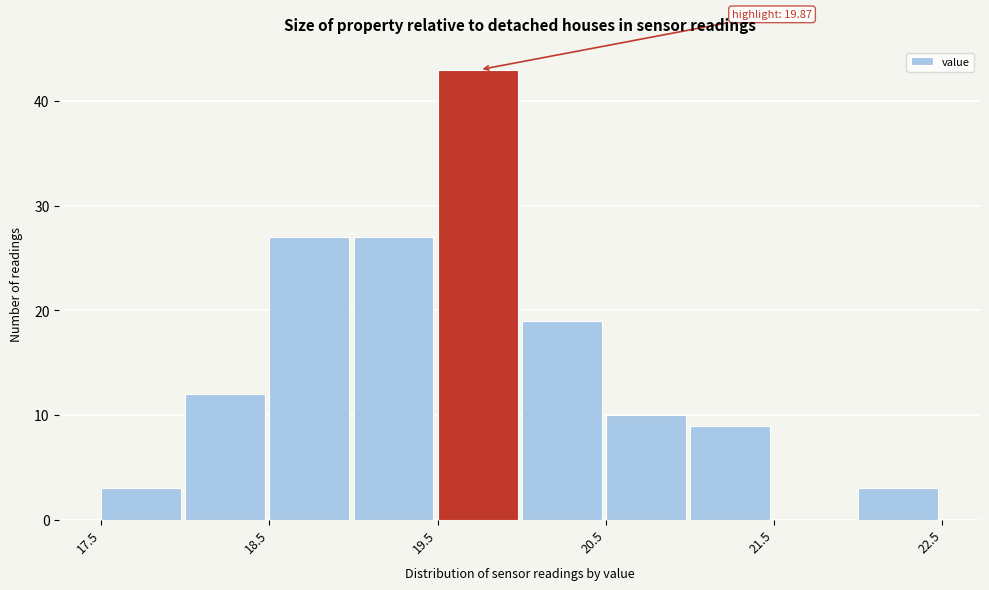

Over which range of the x-axis is the bar tallest?

19.5 to 20.0